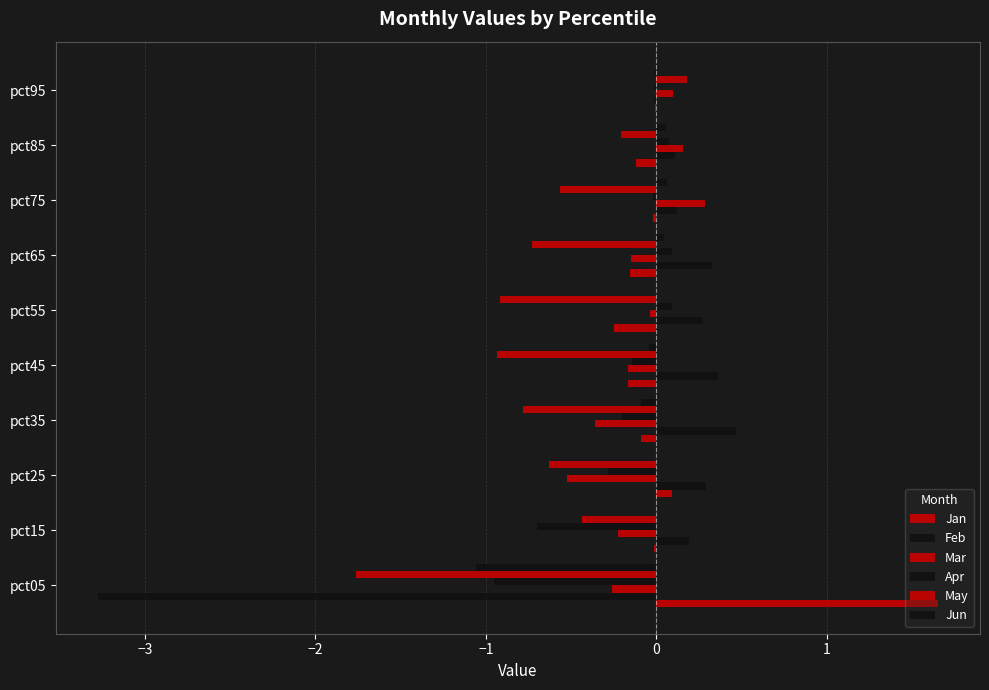

What is the difference between the maximum and minimum values in the May series?

1.9